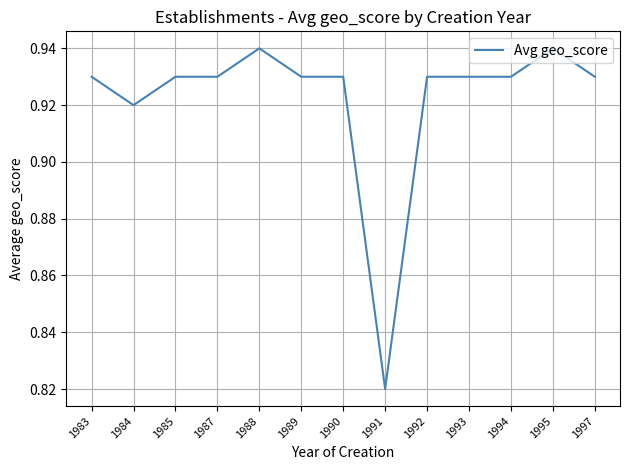

The chart shows a value of 0.5 at 1995. True or false?

False